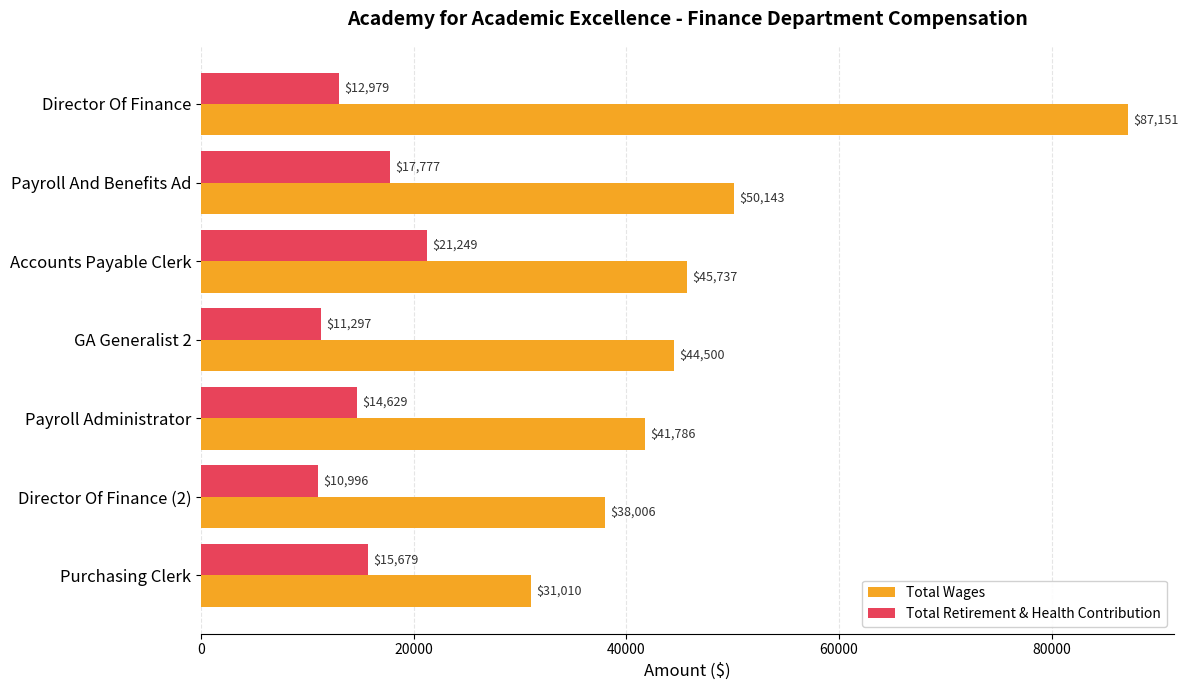

The value of Total Retirement & Health Contribution at Payroll And Benefits Ad is 17777. True or false?

True